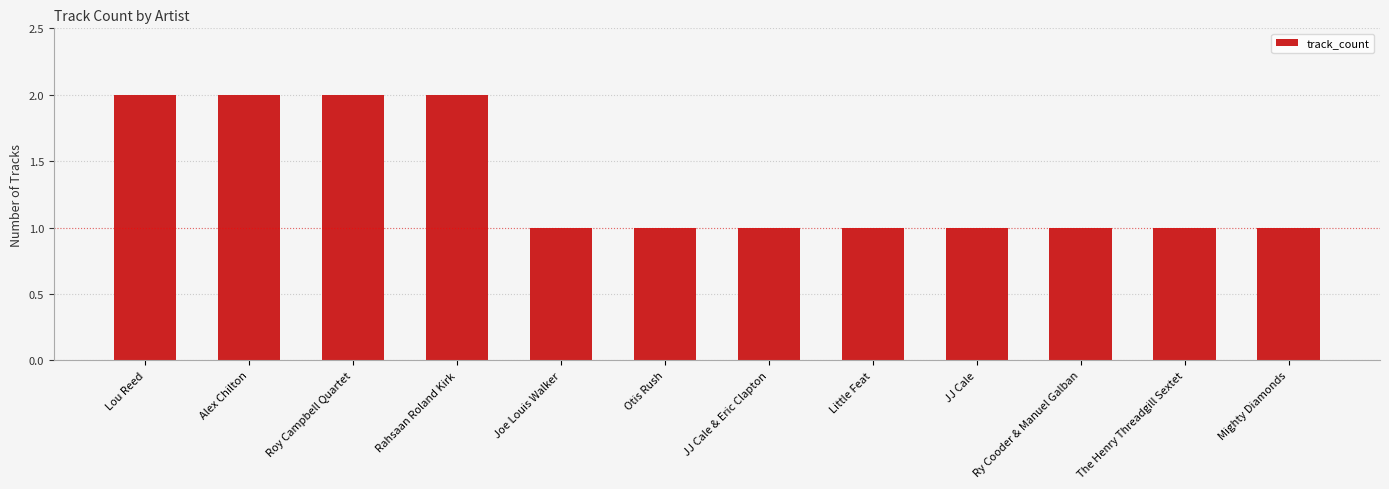

How many data points does each series have?

12